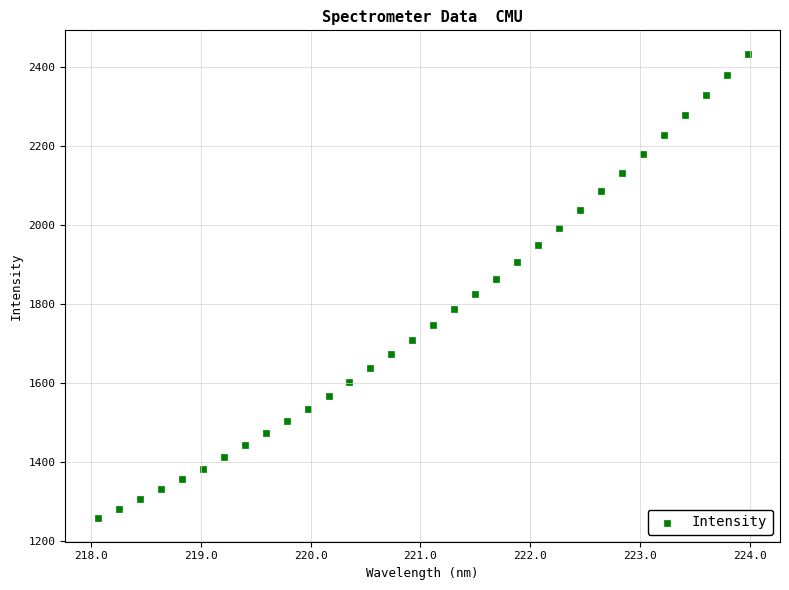

What is the range of Y values (max minus min)?

1177.7